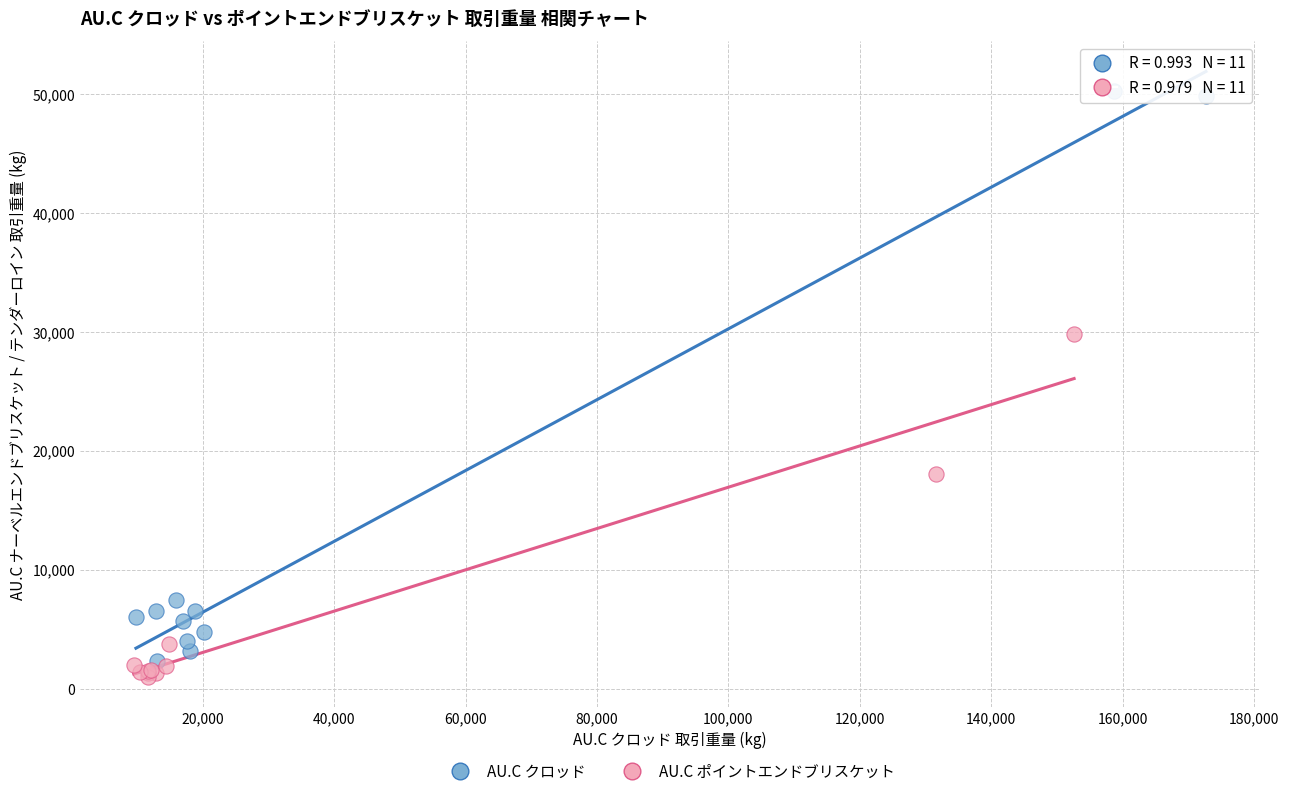

Which series reaches the maximum Y coordinate?

AU.C クロッド